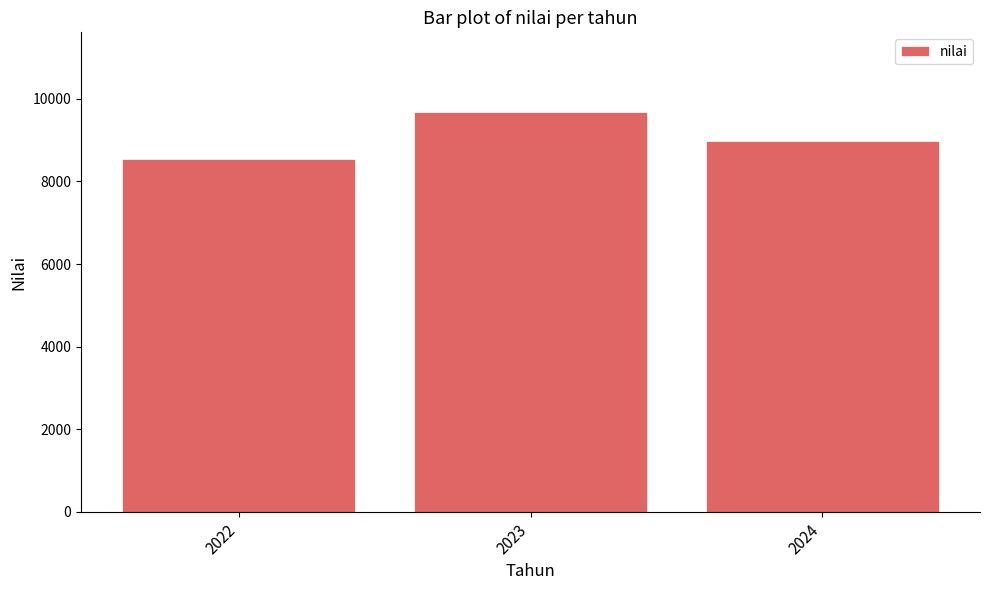

How many values are between 8550 and 9677?

3